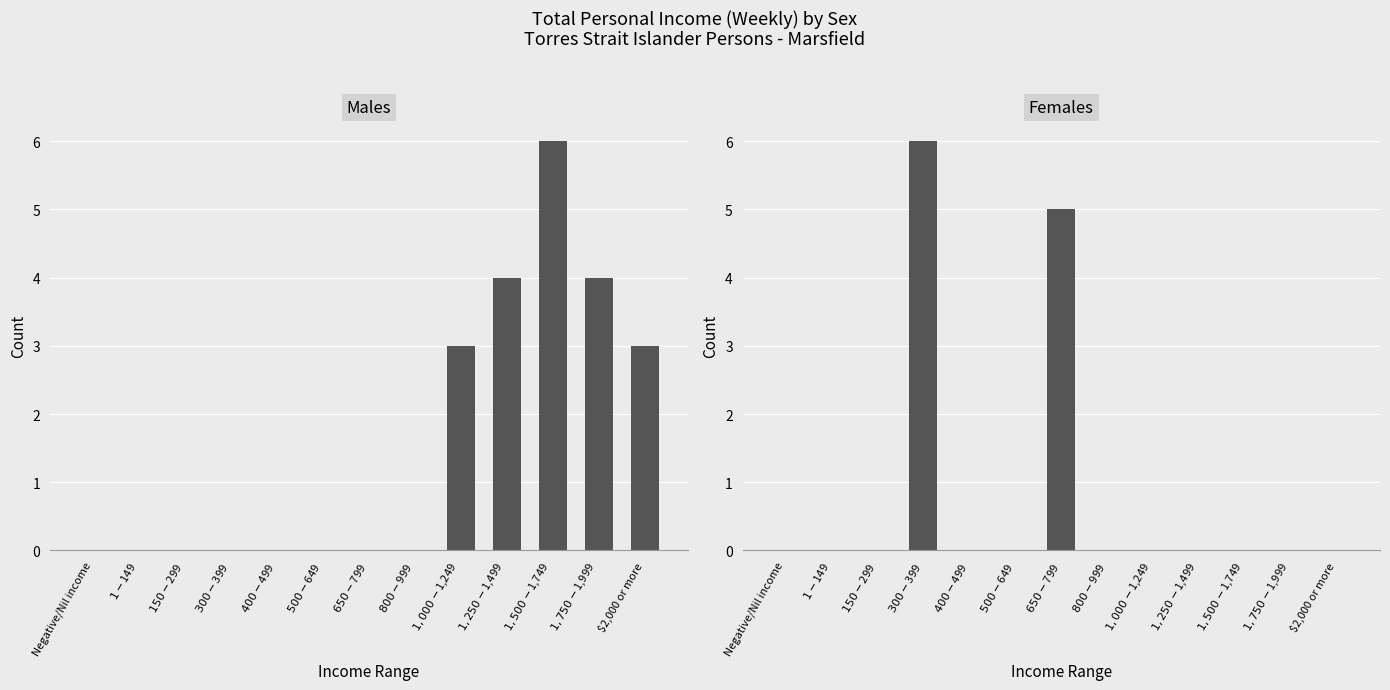

What position from the right is $1,750-$1,999?

2